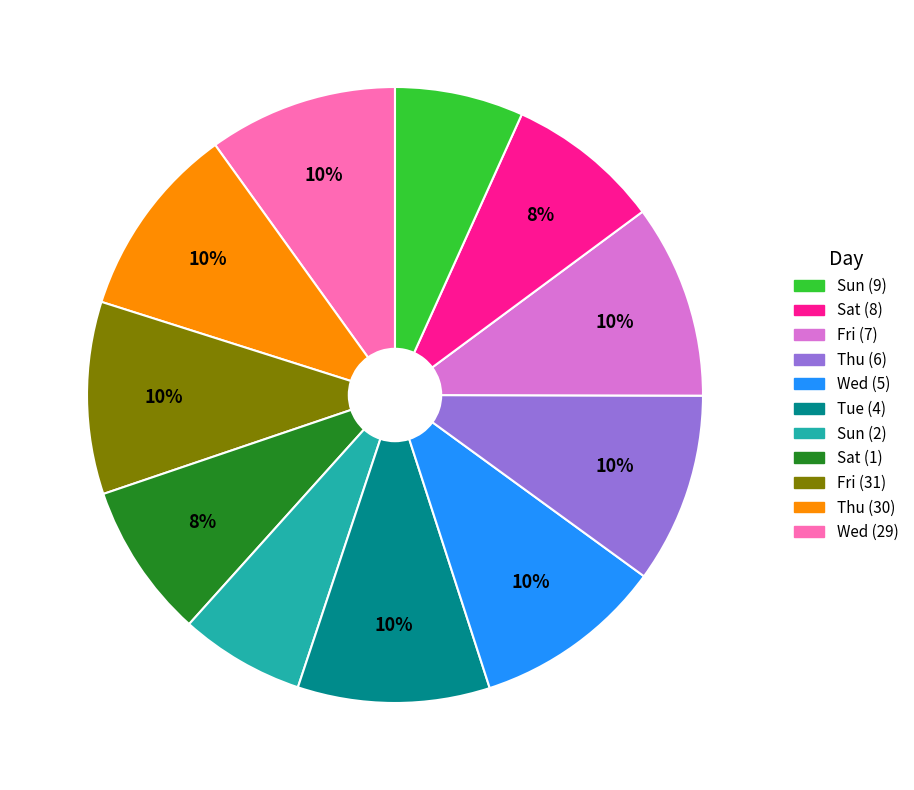

To the nearest percent, what is the average slice percentage?

9%